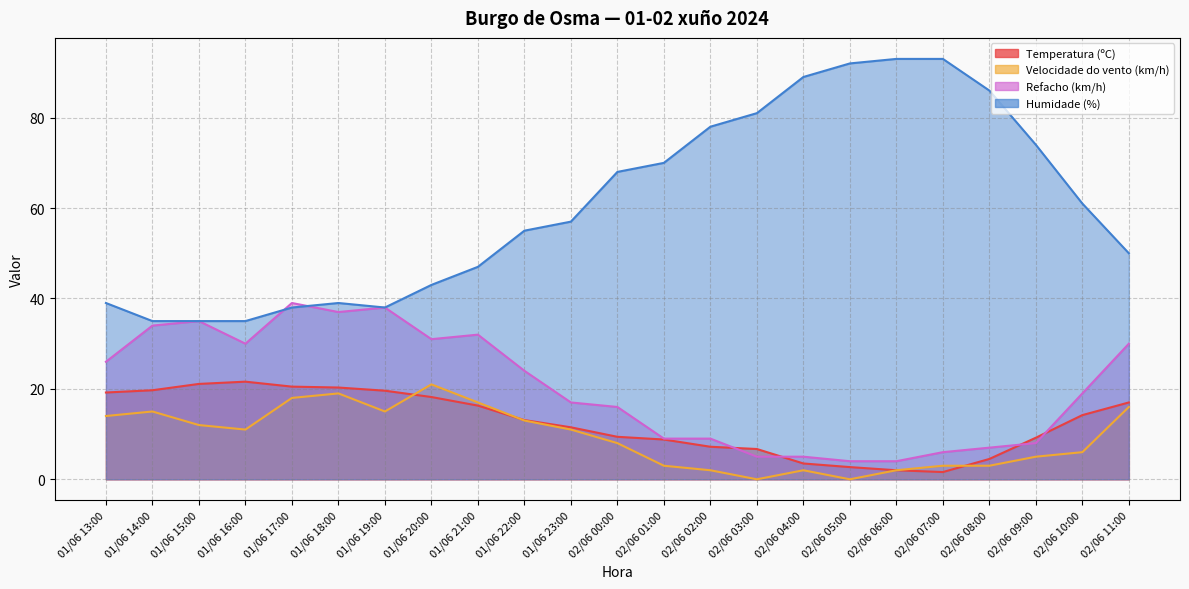

At 01/06 15:00, list the series in order from largest to smallest.

Refacho (km/h), Humidade (%), Temperatura (ºC), Velocidade do vento (km/h)